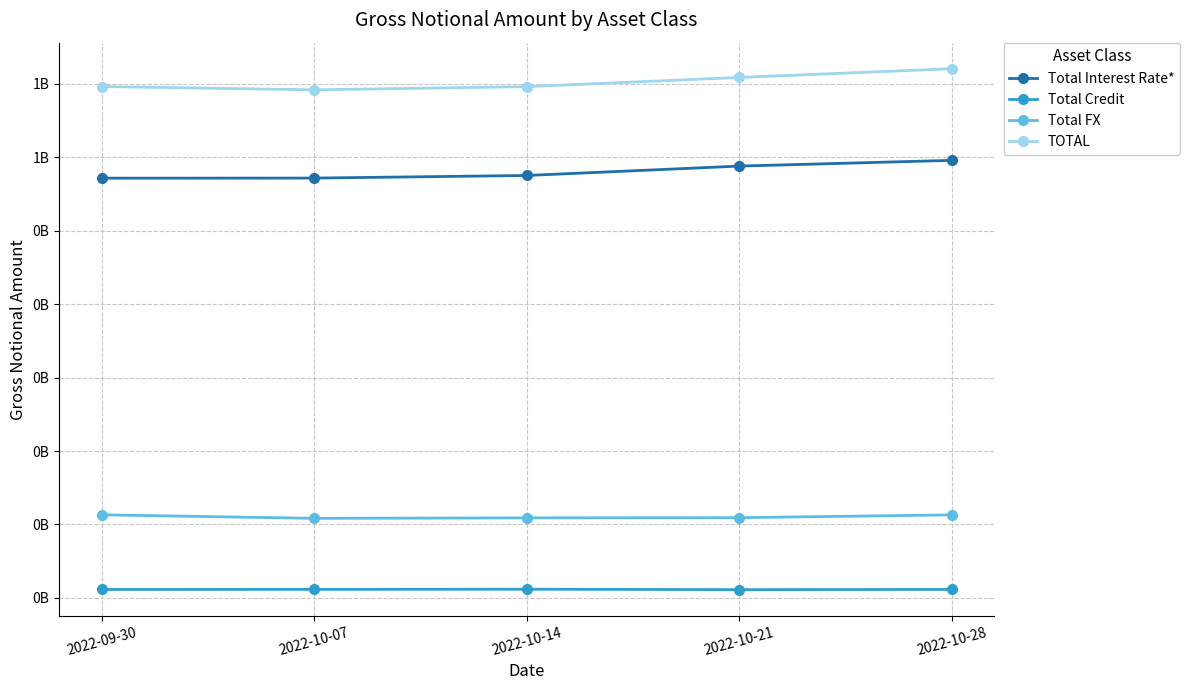

Reading right to left, extract all data points from this chart.

Total Interest Rate*: 595518364	587708868	574936171	571396709	571261399
Total Credit: 11625191	11343241	11921700	11713103	11561790
Total FX: 113082687	109261705	108980522	108368637	113171281
TOTAL: 720226242	708313814	695838392	691478449	695994470